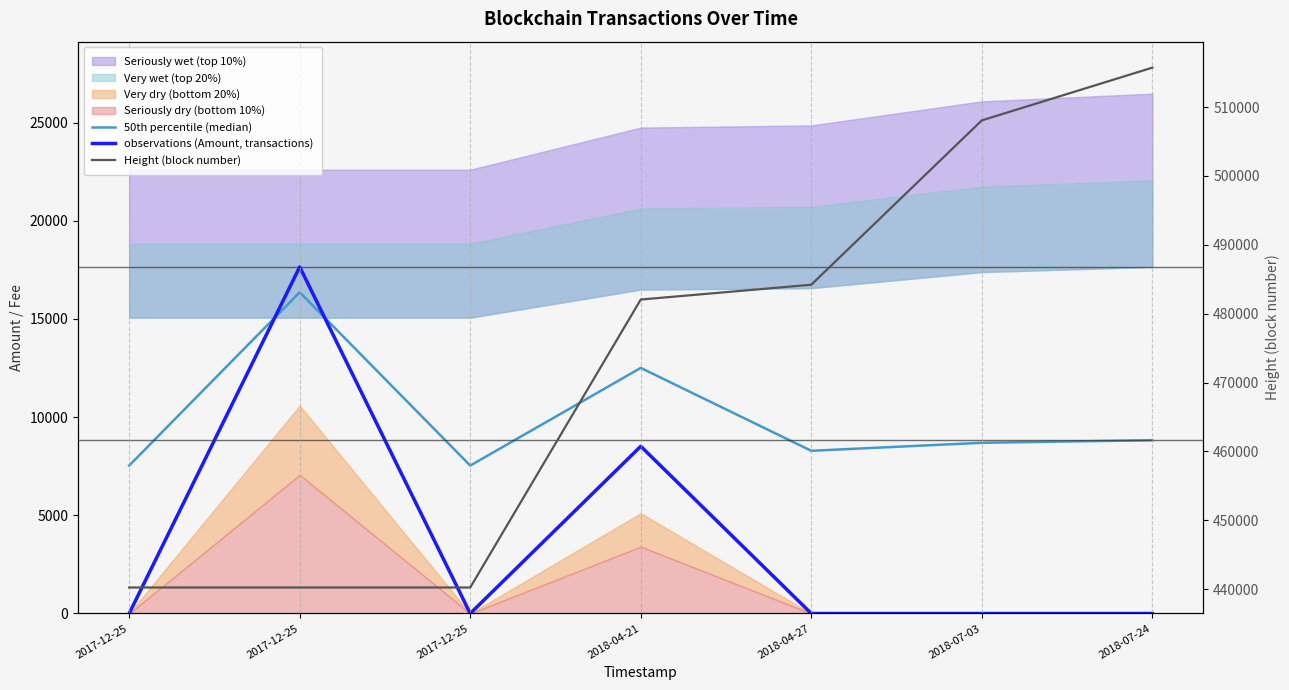

Is it true that observations (Amount, transactions) equals 2161.4 at 2018-04-21?

False